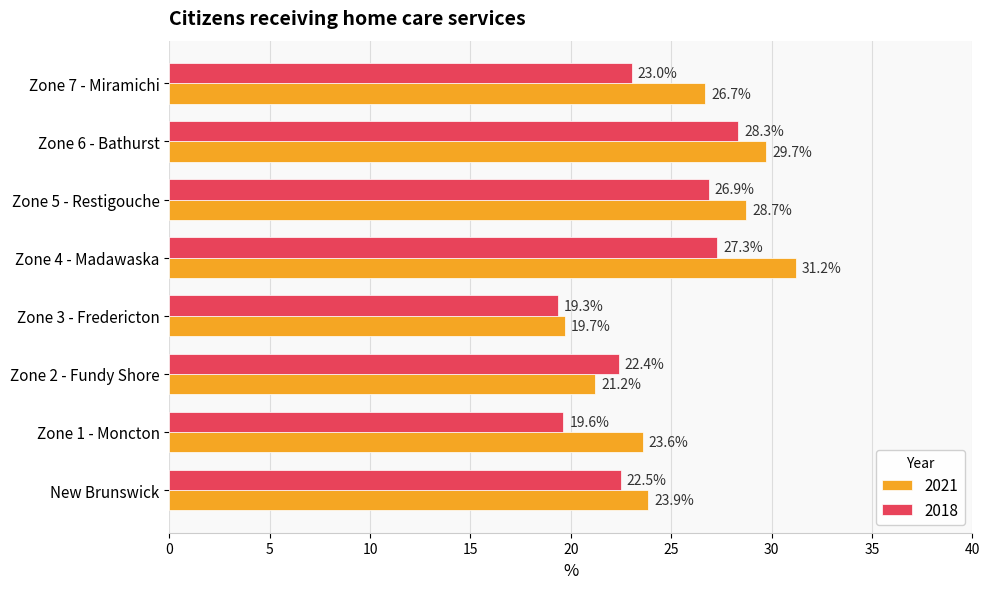

What are all the series names shown in the legend?

2021, 2018